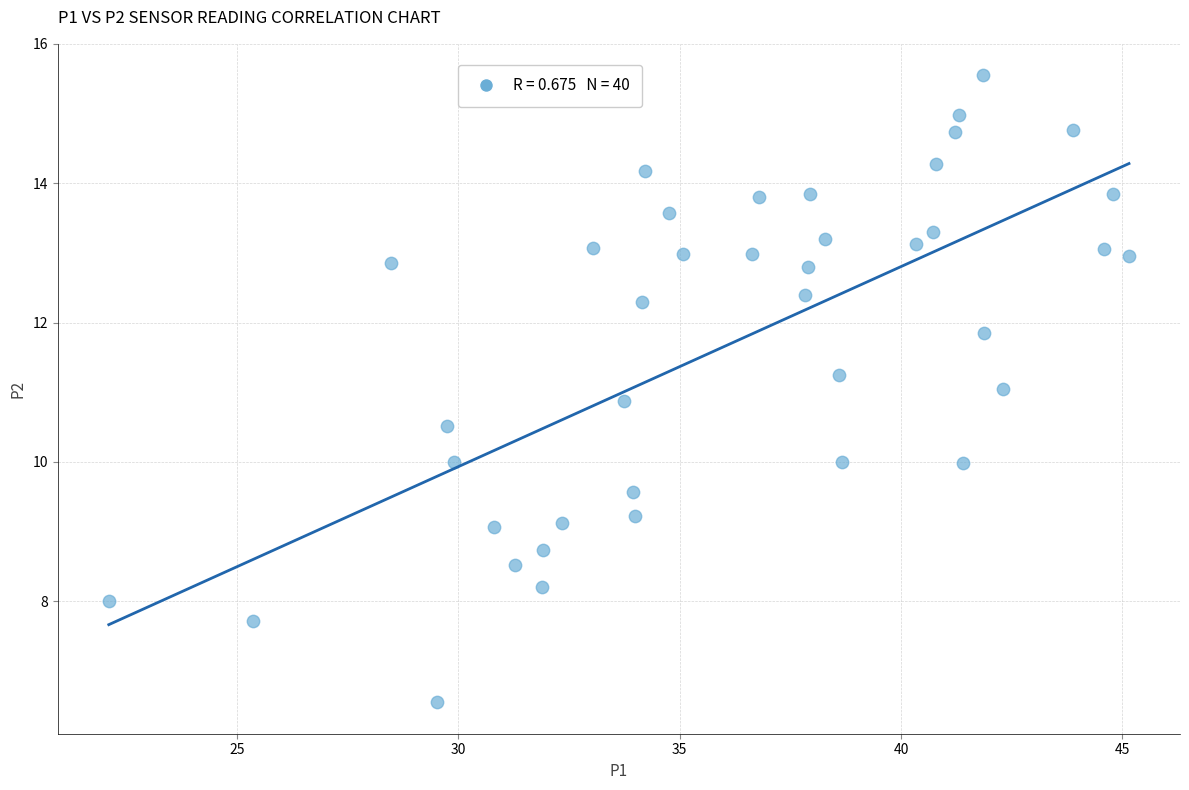

What is the range of Y values (max minus min)?

9.0